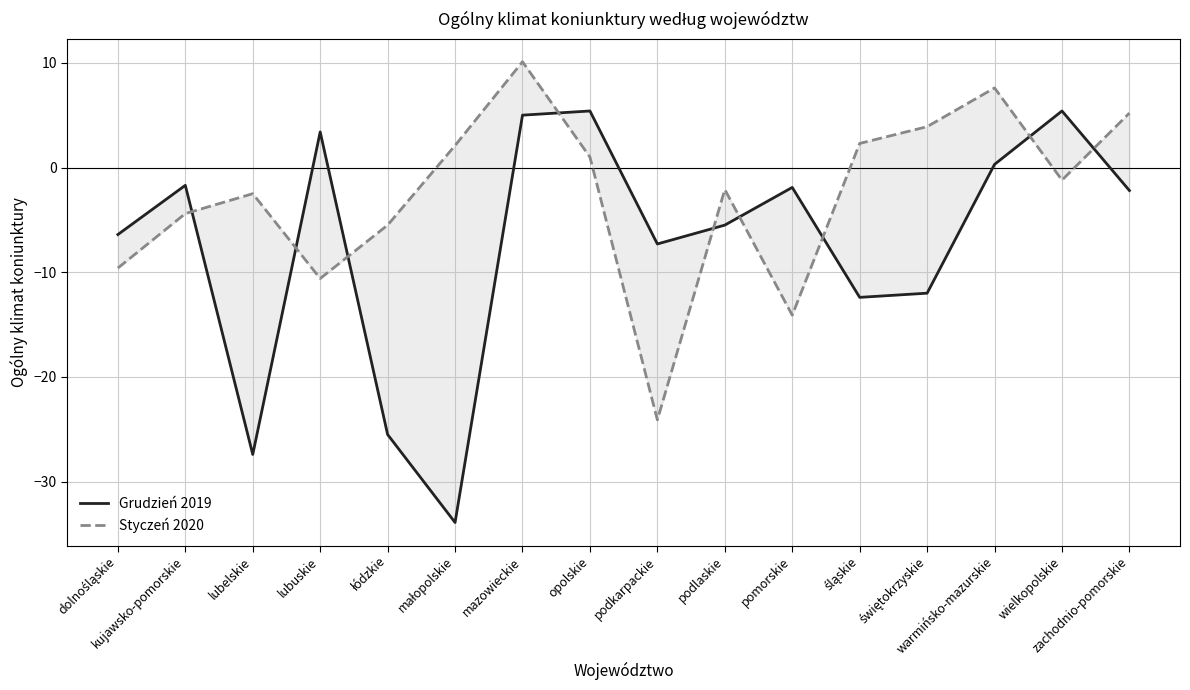

How many interior local valleys does the Styczeń 2020 series have?

4